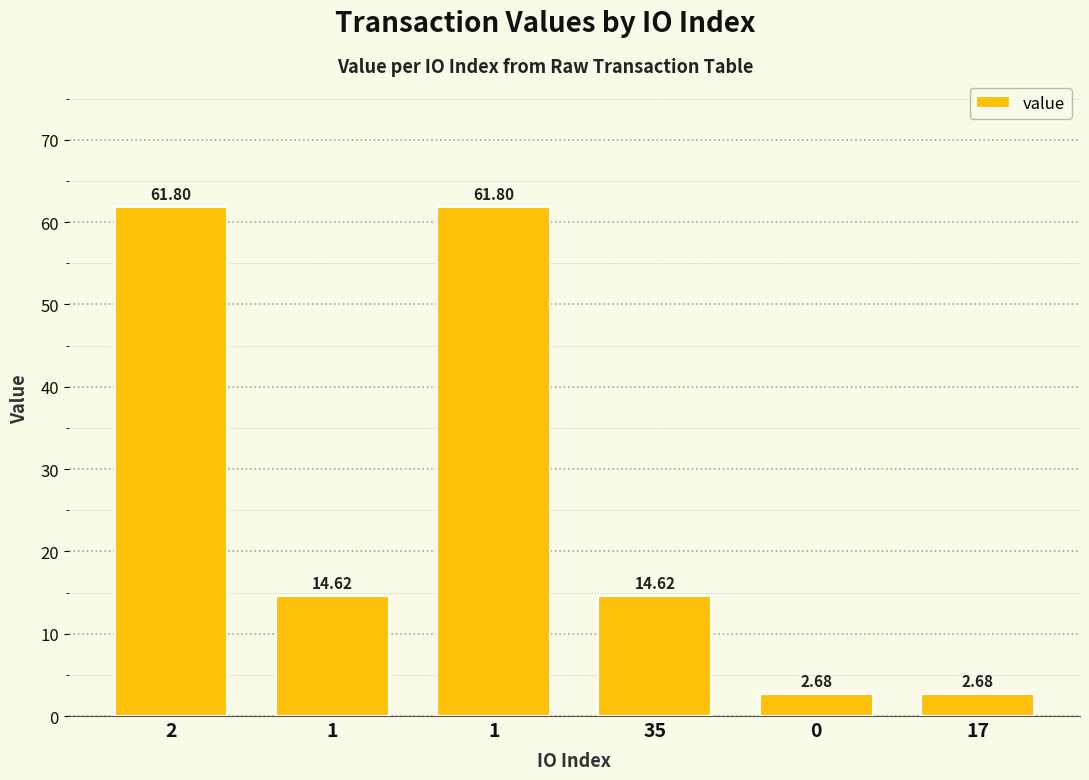

What is the change in value from 2 to 17?

-59.1